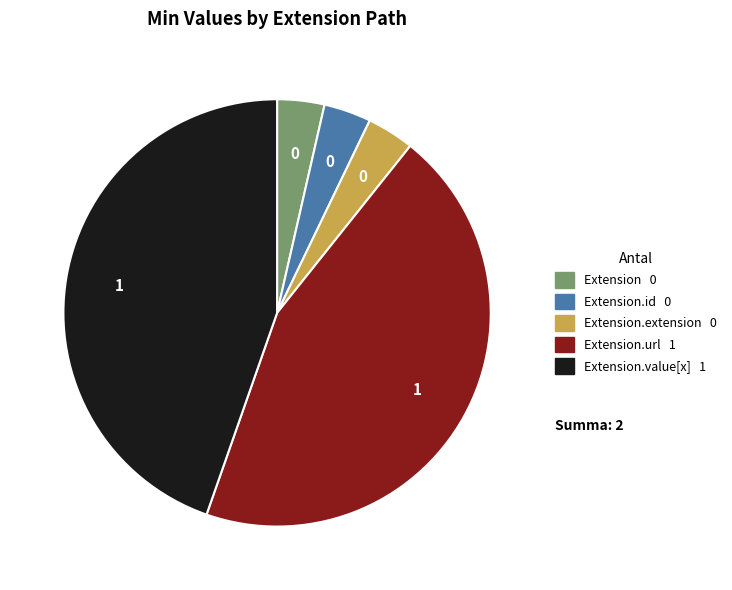

Does any single category account for the majority?

No